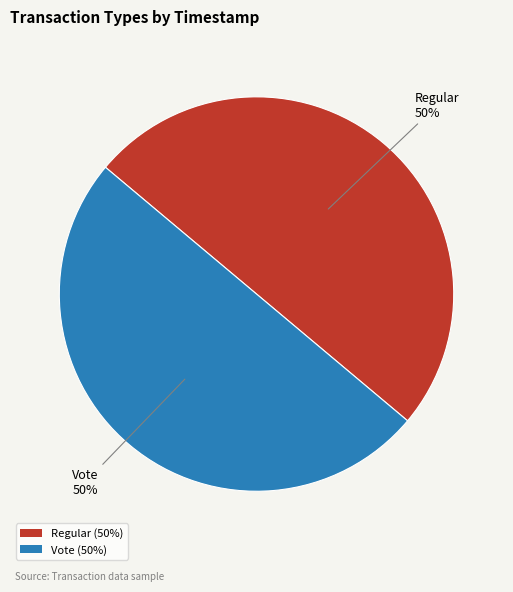

To the nearest percent, what is the average slice percentage?

50%